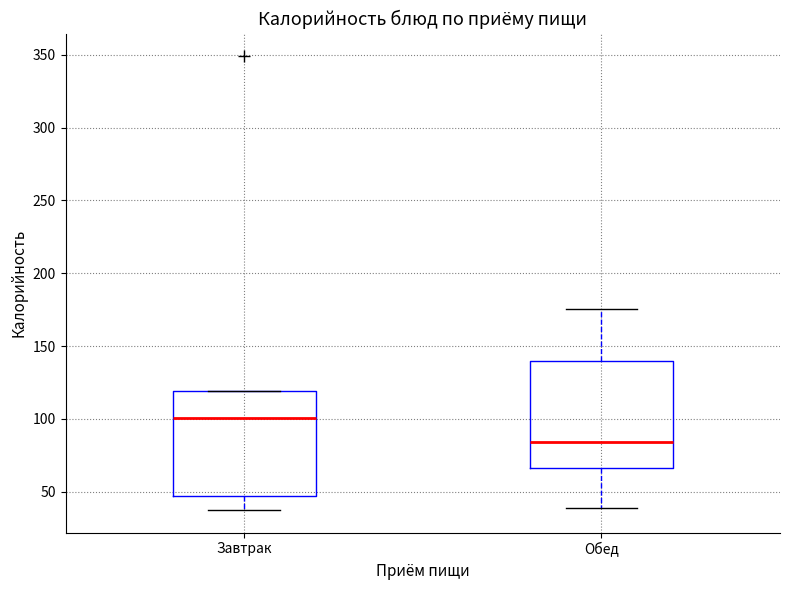

Reading left to right, transcribe this box plot: for each box, give where its median line is, the range the box spans, and where its two whiskers end, as read against the y-axis. The values are not printed on the chart, so give them approximately, as read against the axis.

Завтрак: median 100, box 45 to 120, whiskers 35 to 120
Обед: median 85, box 65 to 140, whiskers 40 to 175